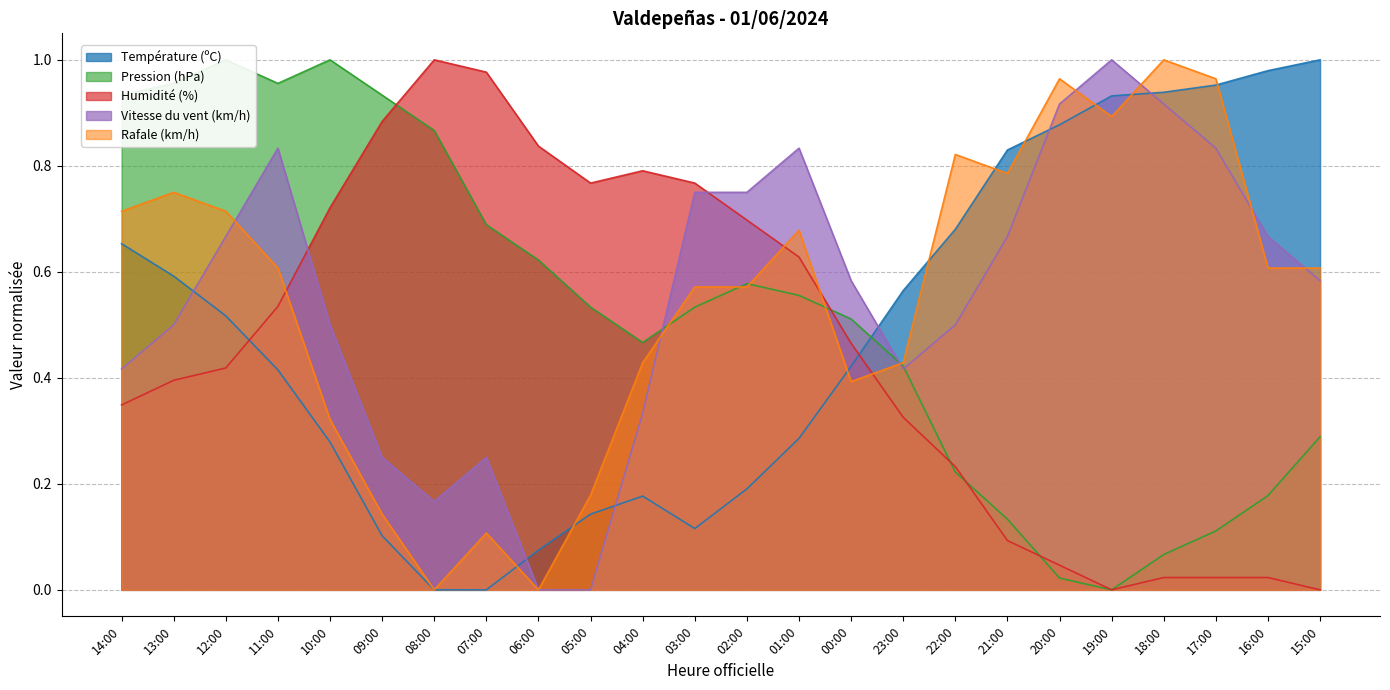

What are all the series names shown in the legend?

Température (ºC), Pression (hPa), Humidité (%), Vitesse du vent (km/h), Rafale (km/h)